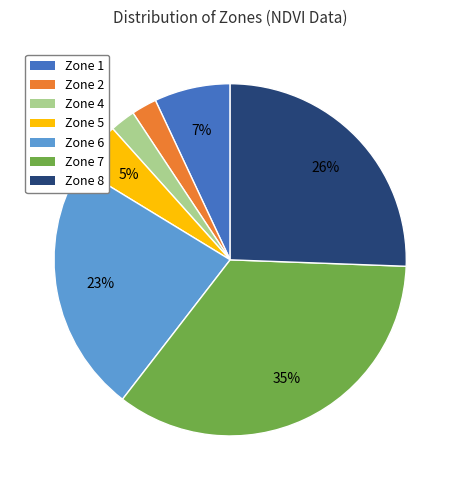

To the nearest percent, what portion does Zone 6 represent?

23%